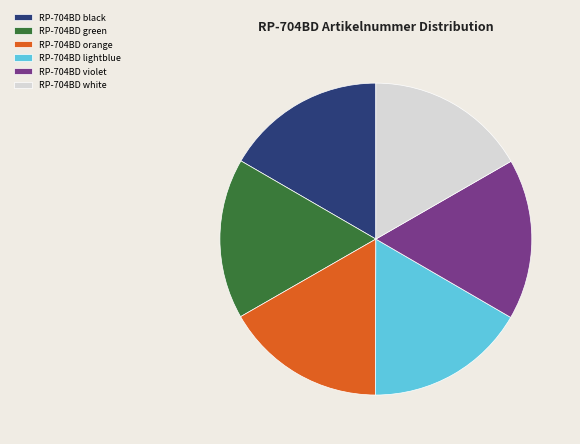

The RP-704BD violet slice represents 22% of the pie. True or false?

False